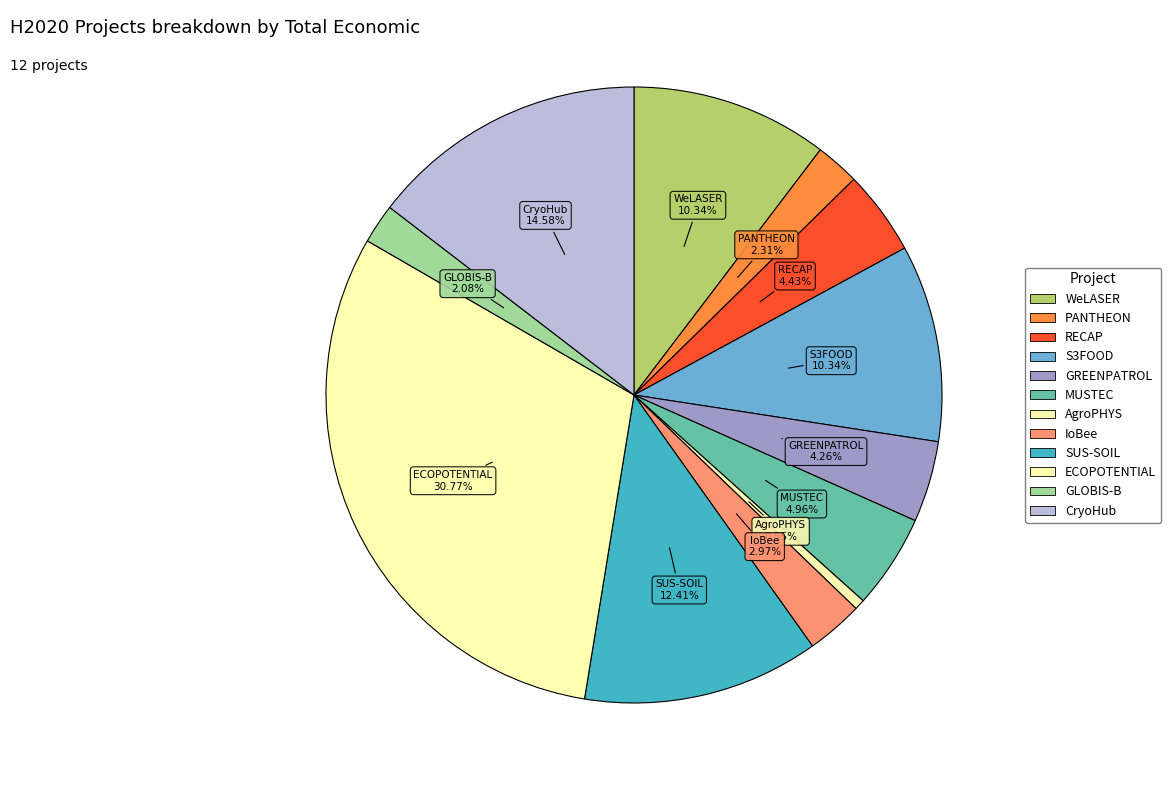

Is there any slice that represents more than half of the pie?

No